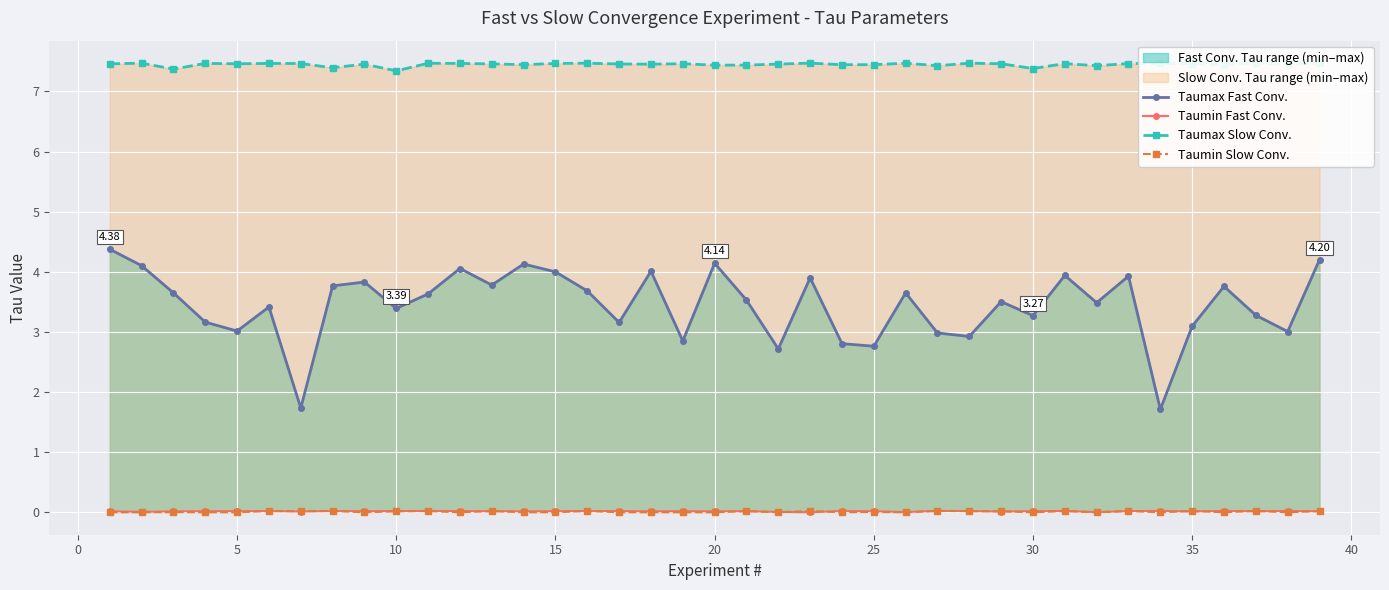

True or false: Taumin Slow Conv. has more than 0 points higher than both neighbors.

True